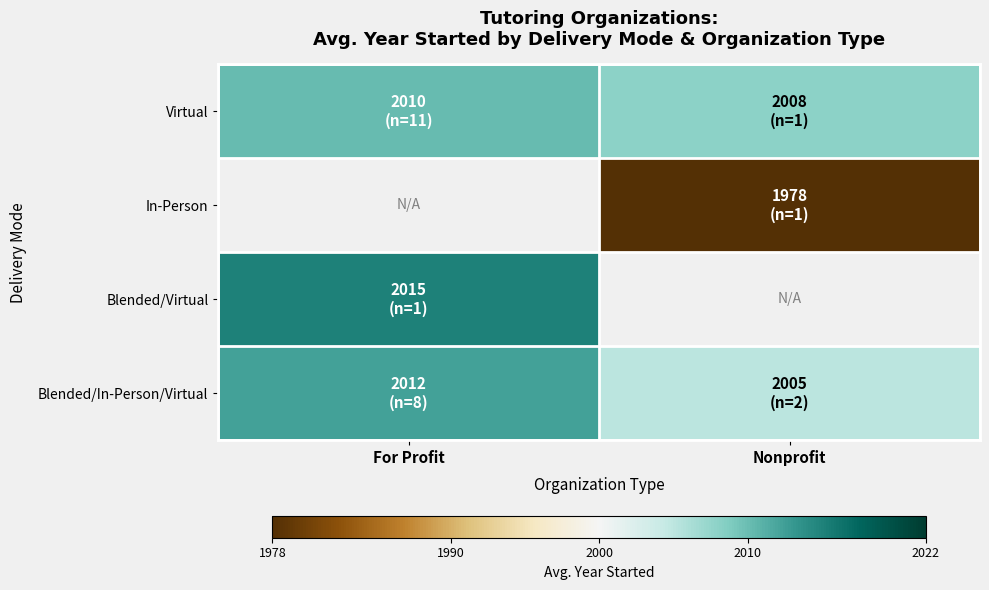

What is the sum of the Blended/In-Person/Virtual values at Nonprofit and For Profit?

4017.2